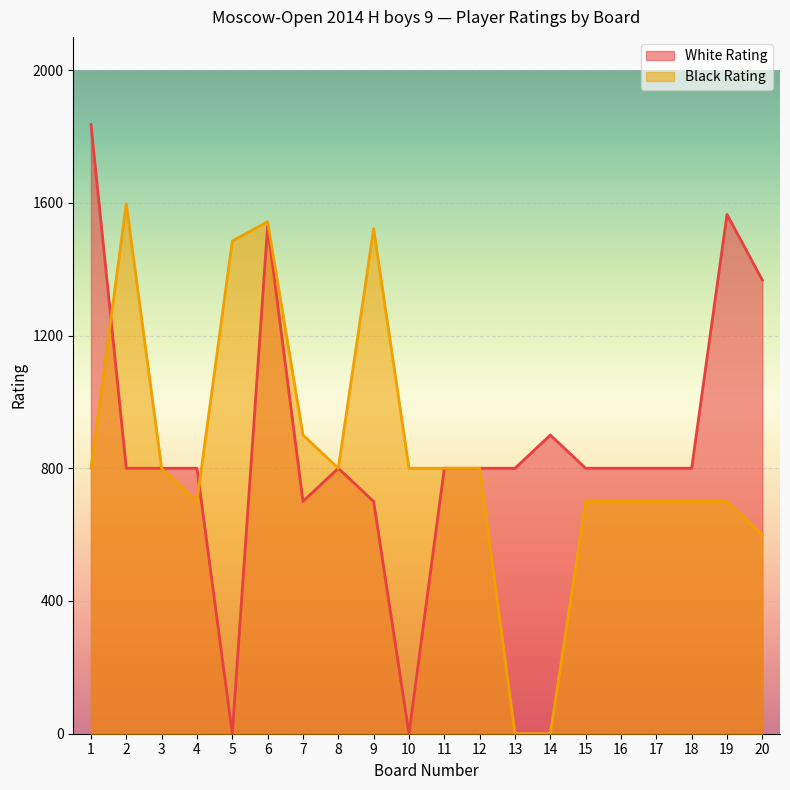

List the series in order of their overall mean, highest first.

White Rating, Black Rating